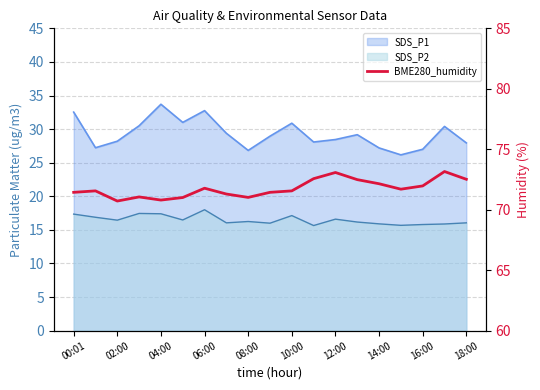

Count the number of values greater than 71.

17